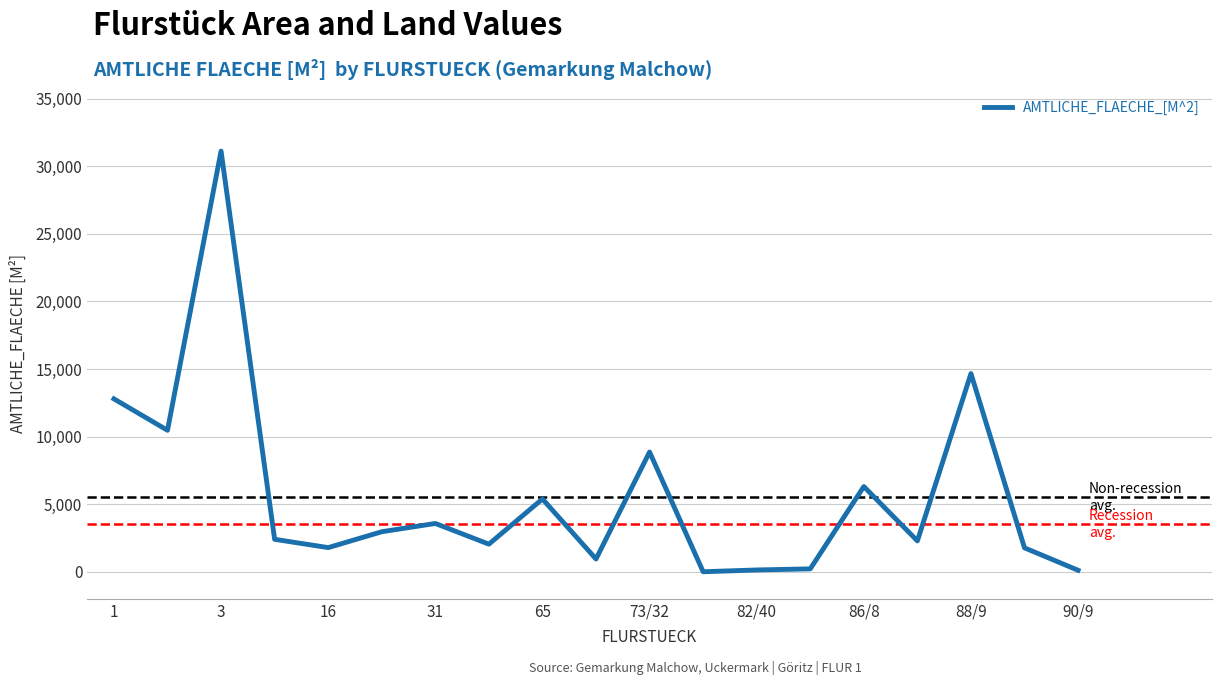

How many lines are shown in the chart?

3